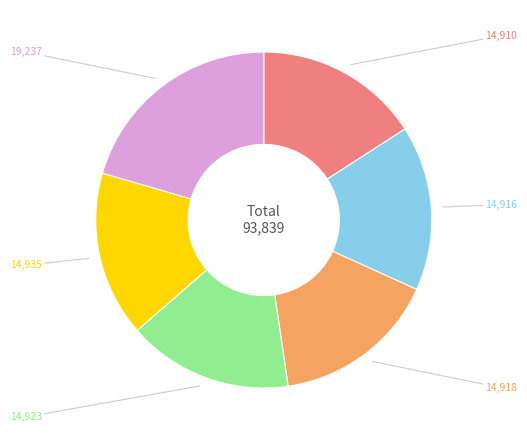

Is there a majority slice in this chart?

No